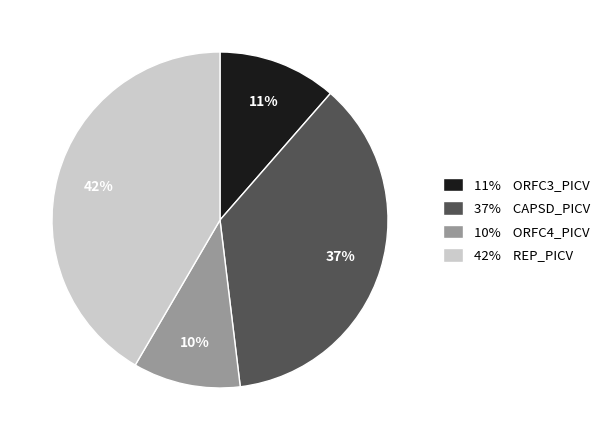

To the nearest percent, what is the average slice percentage?

25%